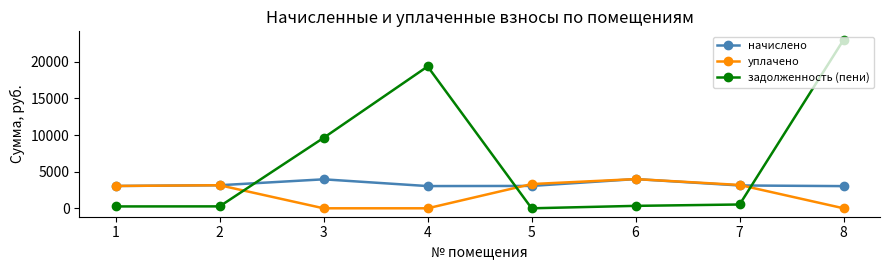

What is the greatest value displayed?

23004.0